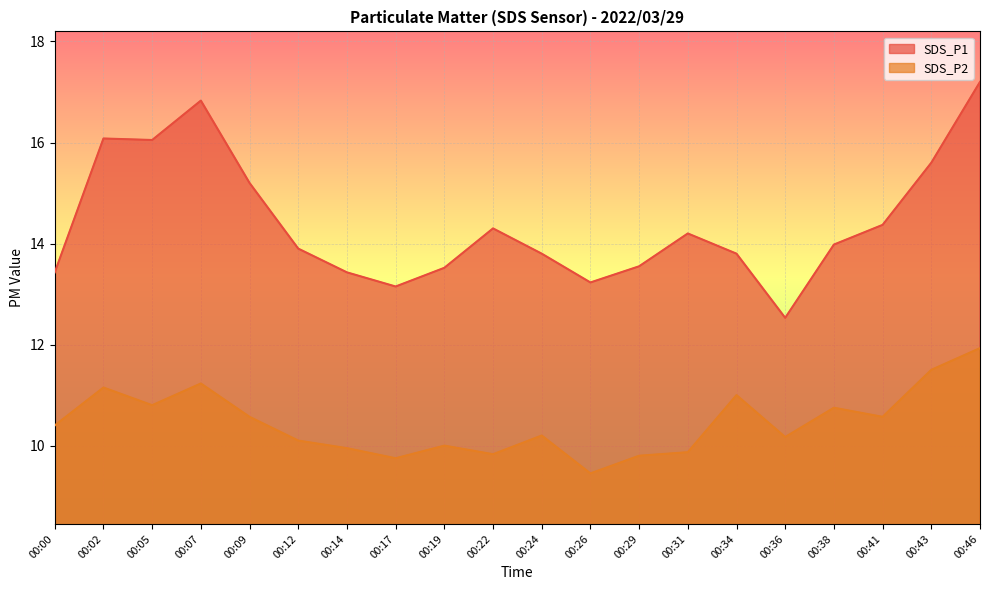

What is the spread (max minus min) of values at 00:26?

3.8